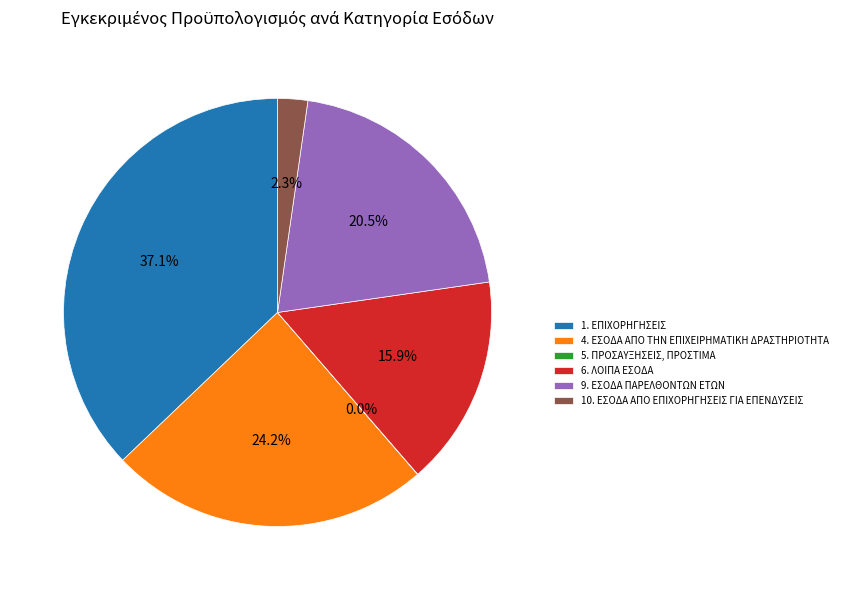

What percentage is the 4. ΕΣΟΔΑ ΑΠΟ ΤΗΝ ΕΠΙΧΕΙΡΗΜΑΤΙΚΗ ΔΡΑΣΤΗΡΙΟΤΗΤΑ slice, to the nearest percent?

24%